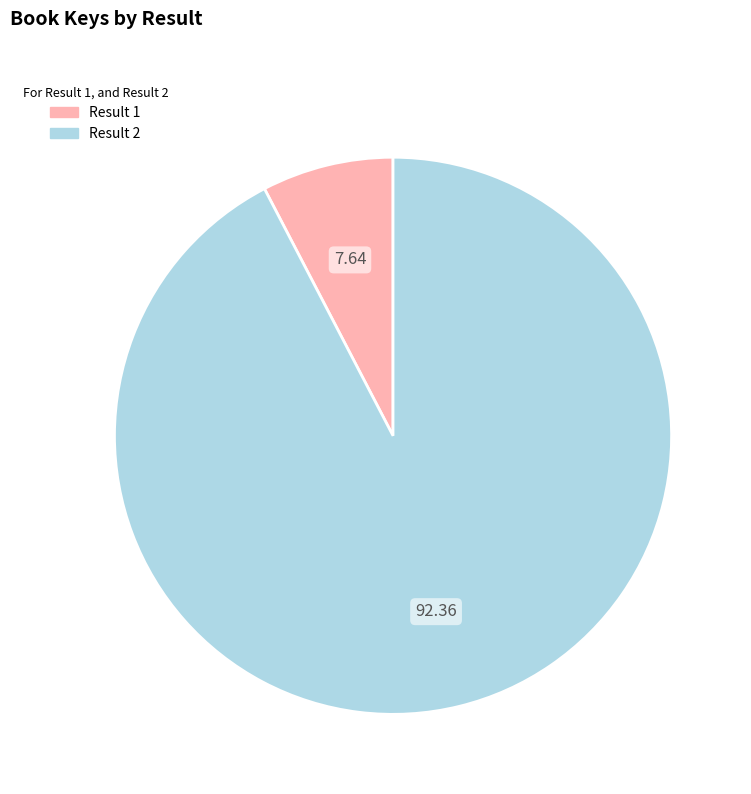

Is there any slice that represents more than half of the pie?

Yes